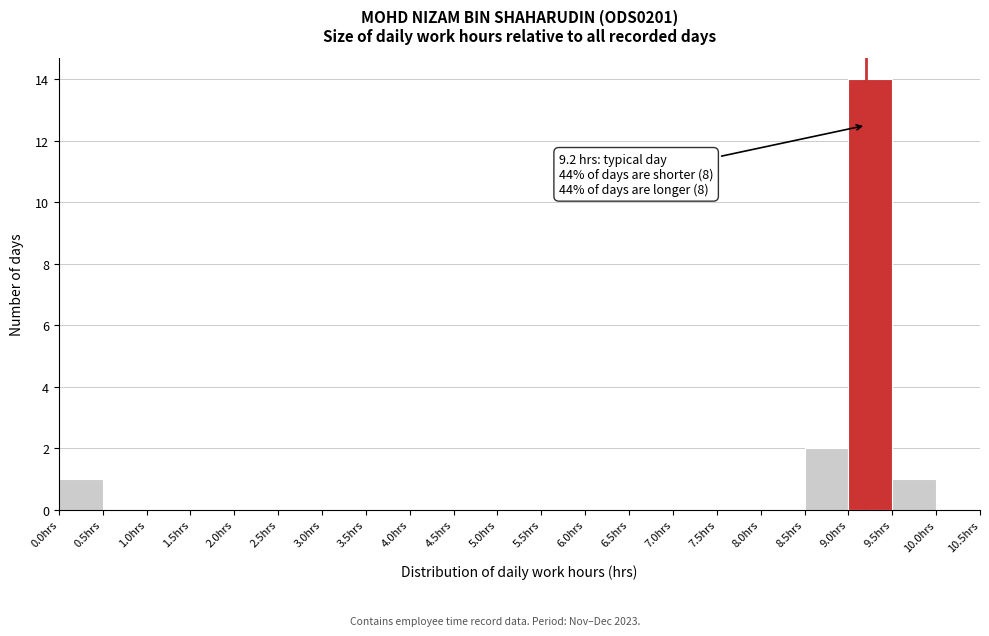

Over which range of the x-axis is the bar tallest?

9.0 to 9.5